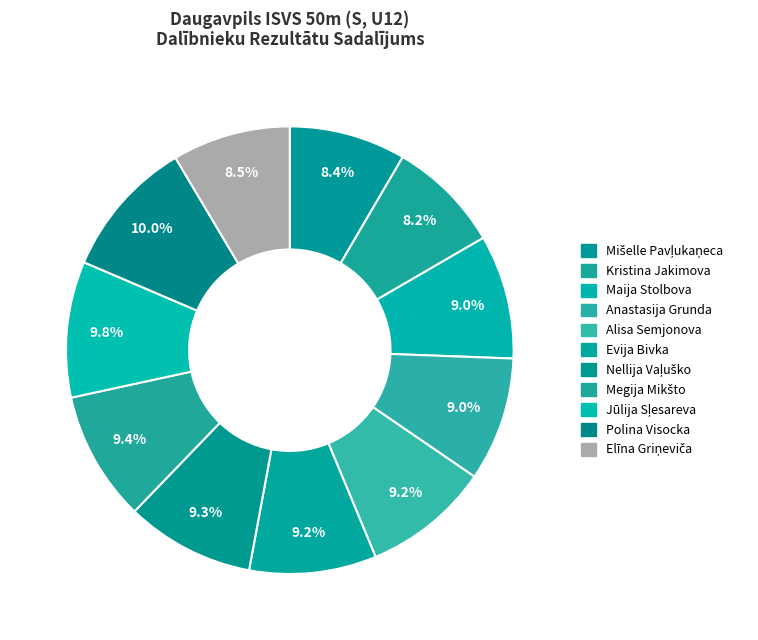

To the nearest percent, what is the combined percentage of Maija Stolbova and Alisa Semjonova?

18%